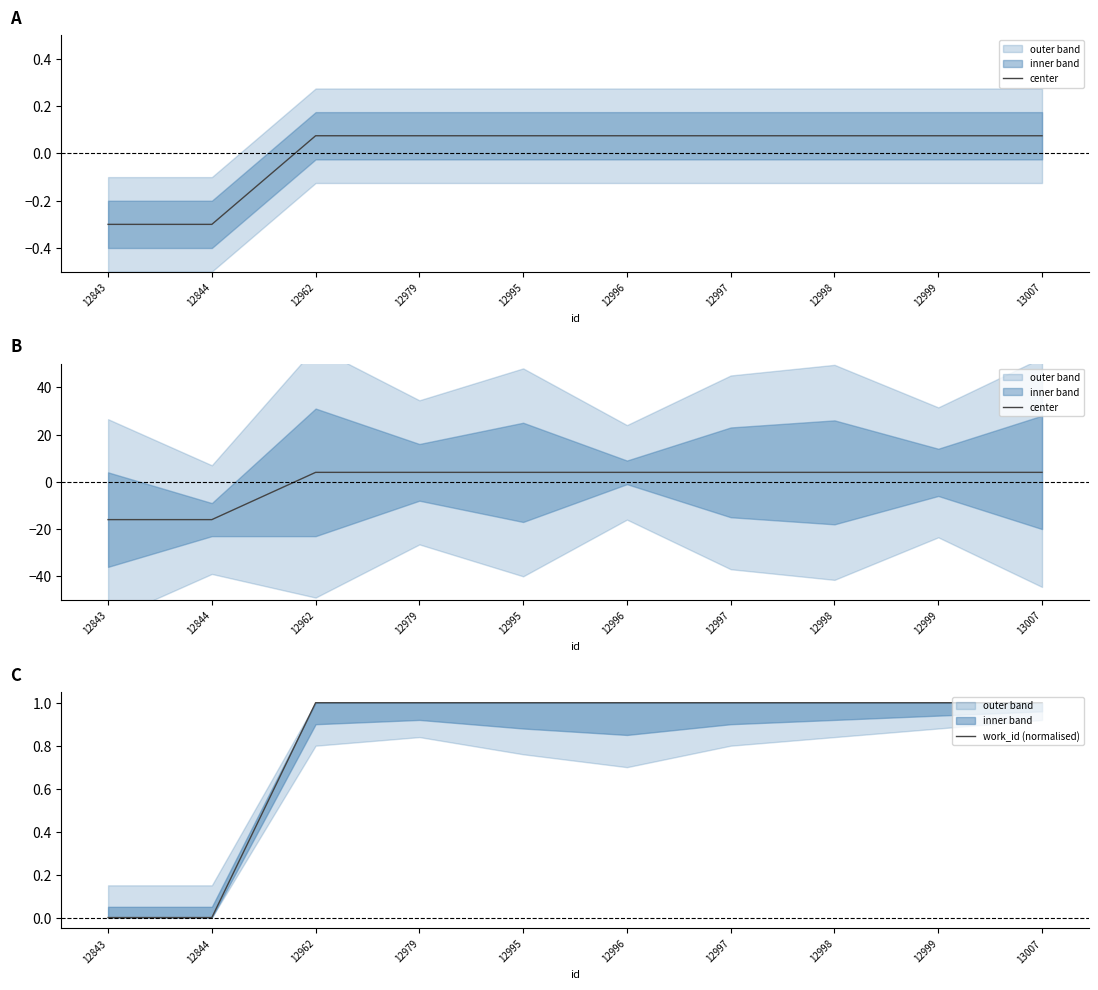

Which series changed the most between 12996 and 12997?

center